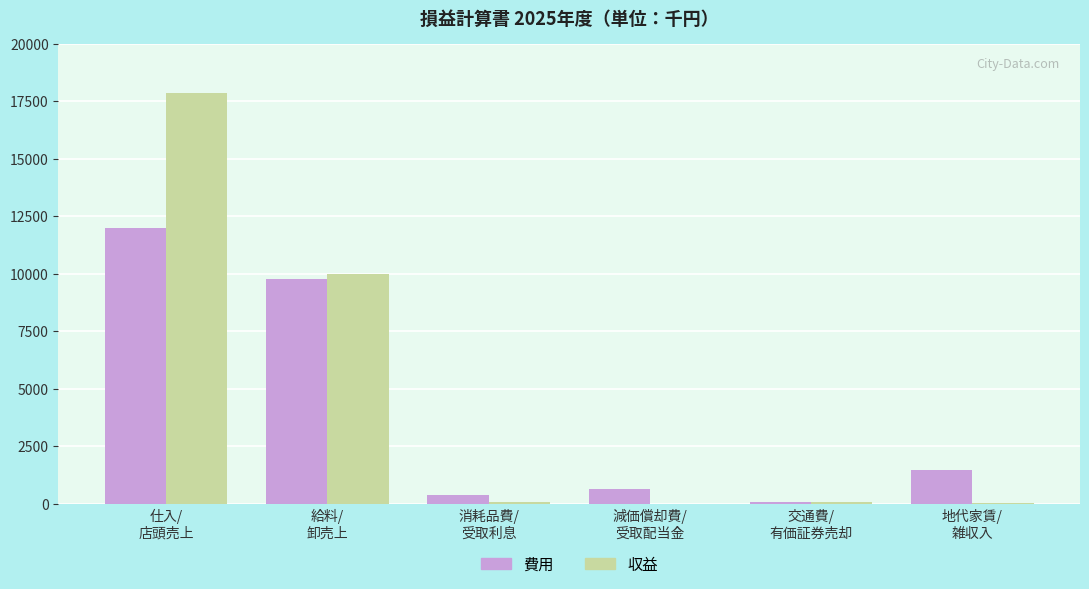

What is the spread (max minus min) of values at 消耗品費/
受取利息?

312